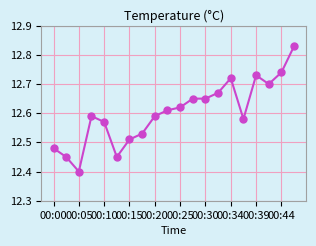

True or false: there are more than 1 points higher than both neighbors.

True